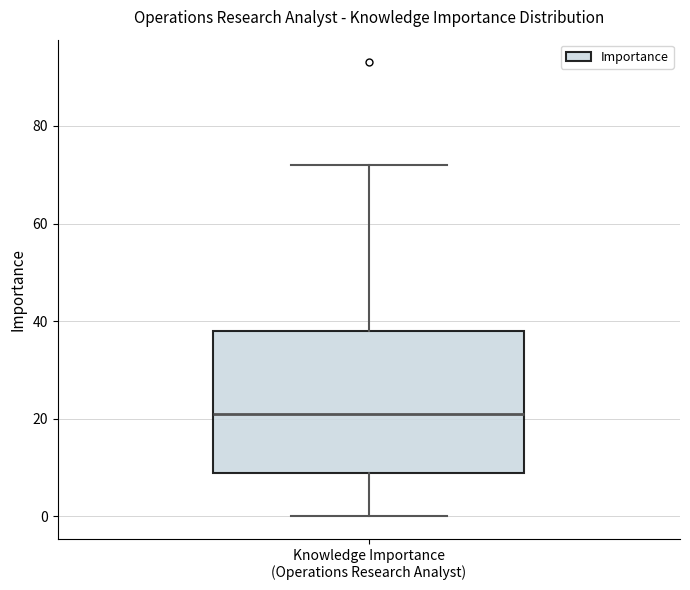

Read this box plot against the y-axis: the position of the median line, the range covered by the box, and the ends of both whiskers. The values are not printed on the chart, so give them approximately, as read against the axis.

median 22, box 10 to 38, whiskers 0 to 72